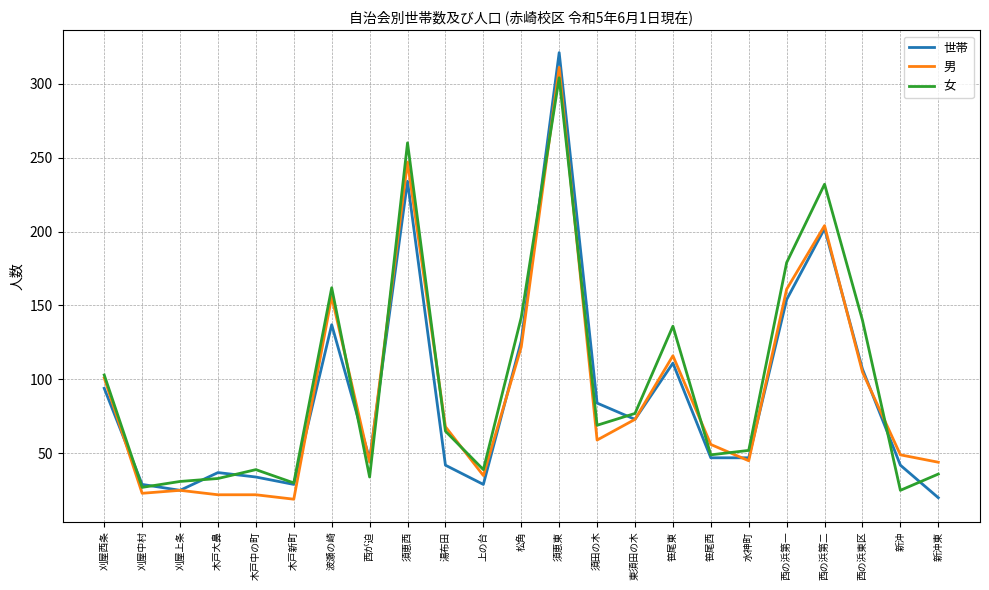

What is the highest value of the 女 series?

304